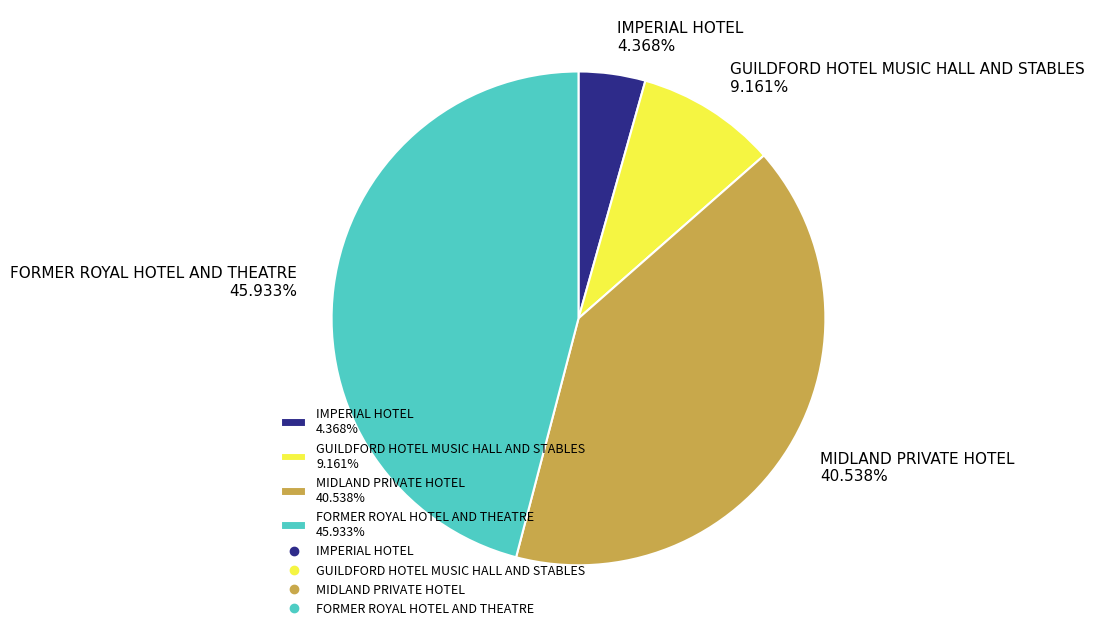

Is there a majority slice in this chart?

No